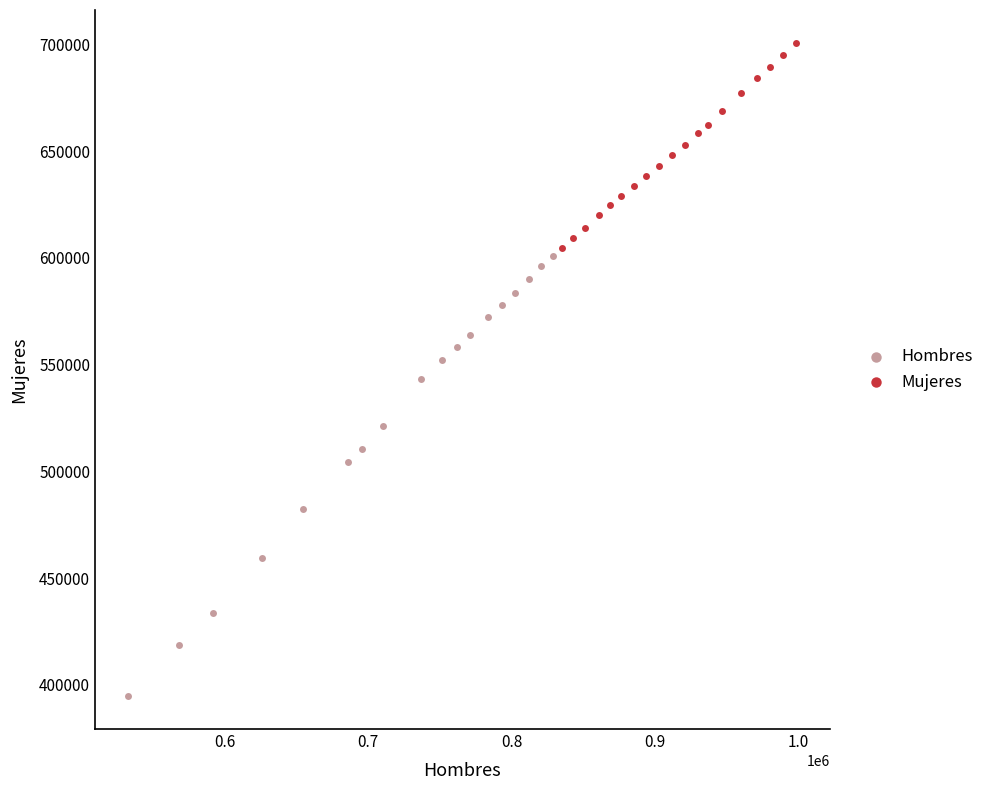

Which series reaches the maximum Y coordinate?

Mujeres